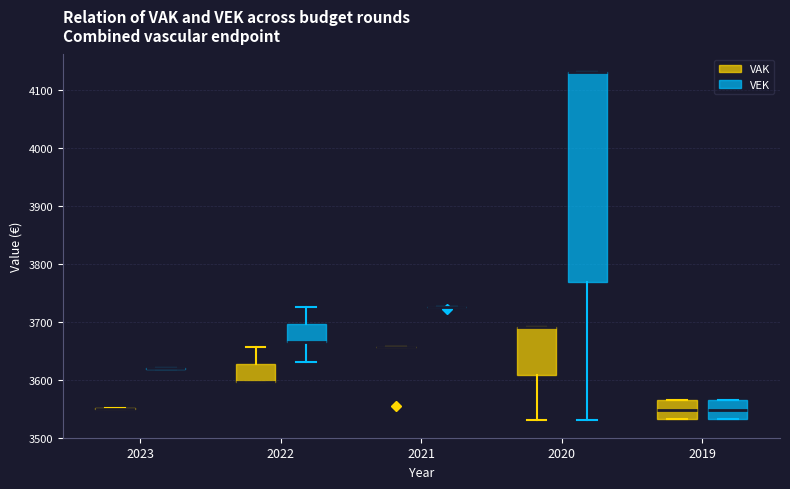

Reading left to right, transcribe this box plot: for each box, give where its median line is, the range the box spans, and where its two whiskers end, as read against the y-axis. The values are not printed on the chart, so give them approximately, as read against the axis.

2023 (VAK): box collapsed to a line at 3550, whiskers 3550 to 3550
2023 (VEK): box collapsed to a line at 3620, whiskers 3620 to 3620
2022 (VAK): median 3600 (drawn on the box's lower edge), box 3600 to 3630, whiskers 3600 to 3660
2022 (VEK): median 3670 (drawn on the box's lower edge), box 3670 to 3700, whiskers 3630 to 3730
2021 (VAK): box collapsed to a line at 3660, whiskers 3660 to 3660
2021 (VEK): box collapsed to a line at 3730, whiskers 3730 to 3730
2020 (VAK): median 3690 (drawn on the box's upper edge), box 3610 to 3690, whiskers 3530 to 3690
2020 (VEK): median 4130 (drawn on the box's upper edge), box 3770 to 4130, whiskers 3530 to 4130
2019 (VAK): median 3550, box 3530 to 3570, whiskers 3530 to 3570
2019 (VEK): median 3550, box 3530 to 3570, whiskers 3530 to 3570